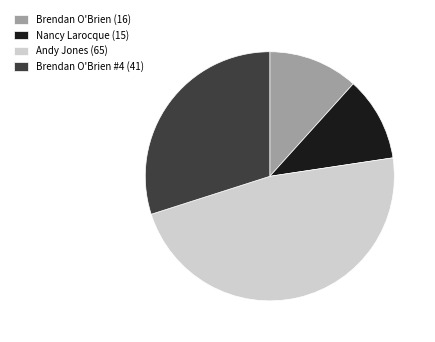

Approximately how many times larger is the value at Andy Jones (65) compared to Nancy Larocque (15)?

4.3